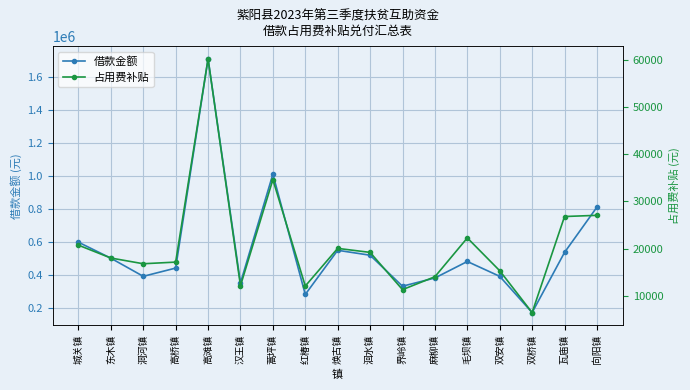

True or false: 借款金额 has more than 0 interior local peaks.

True